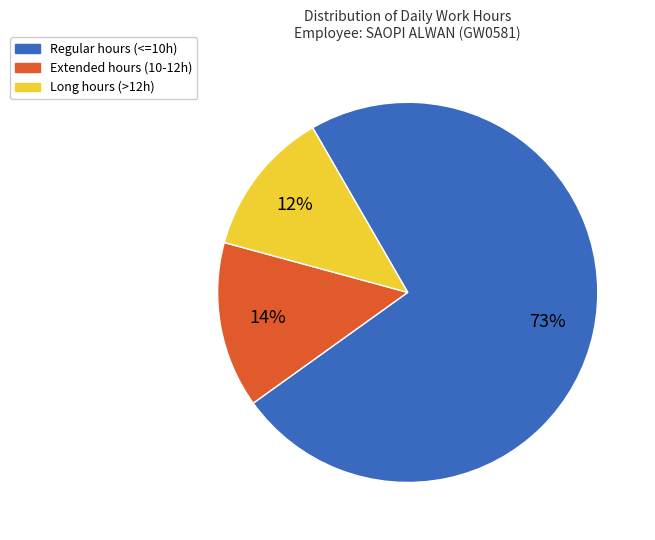

To the nearest percent, what is the average slice percentage?

33%